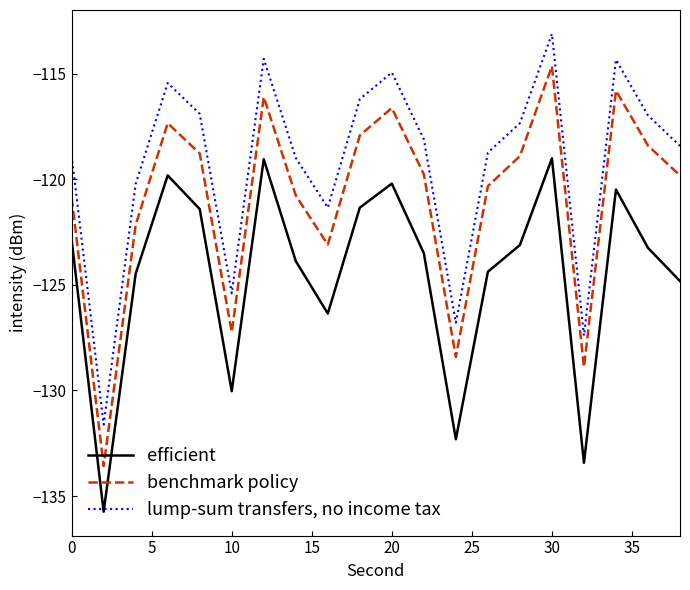

True or false: benchmark policy and lump-sum transfers, no income tax intersect in this chart.

False